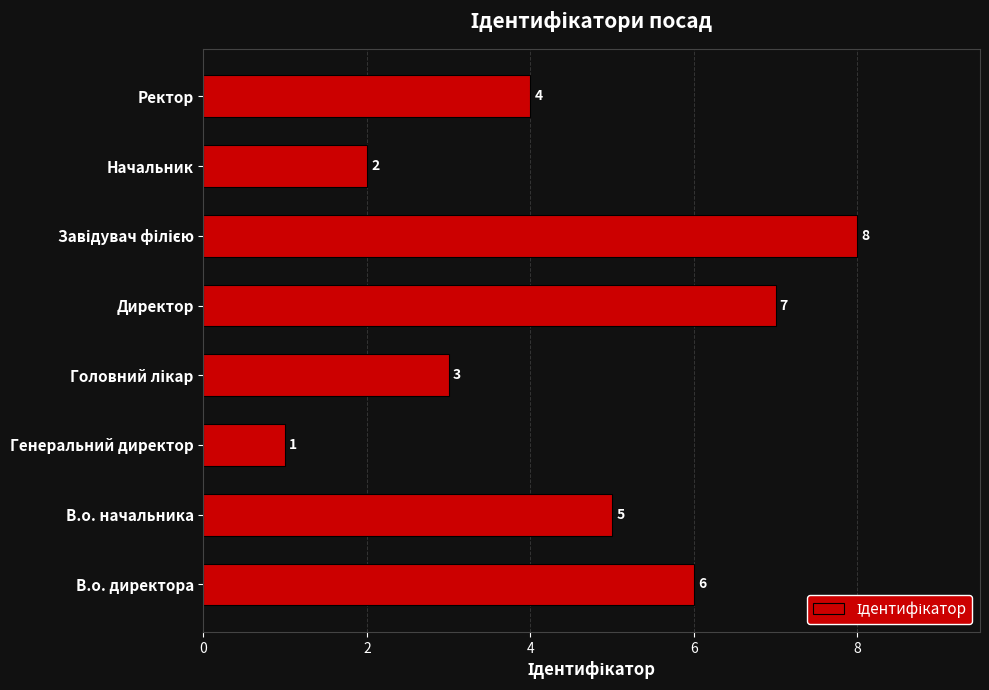

What is the difference between the second highest and minimum values?

6